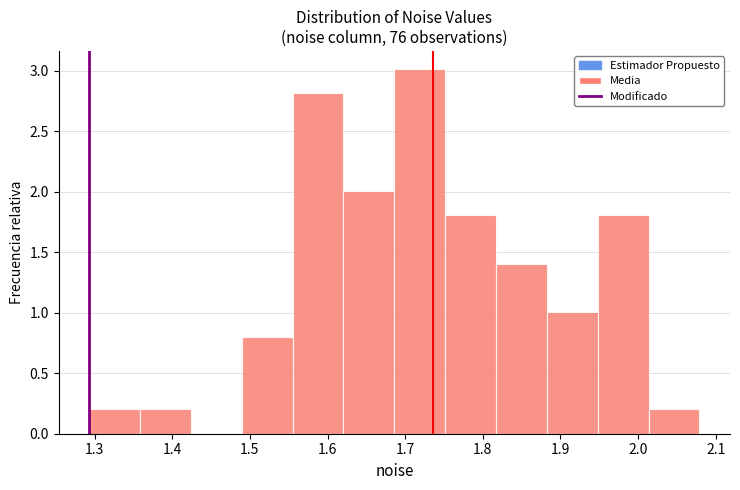

What is the height of the bar covering 1.62 to 1.69 on the x-axis? Neither the bar edges nor the heights are printed on the chart, so give them approximately, as read against the axes.

2.0